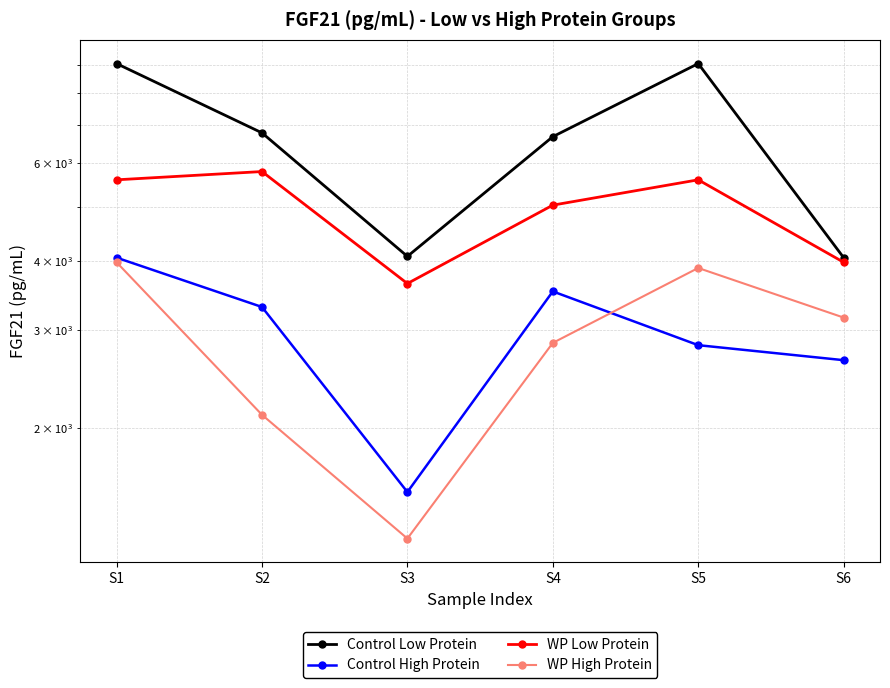

Reading left to right, list all the values displayed in this chart.

Control Low Protein: 9036.4	6785.4	4071.4	6678.8	9036.4	4050.2
Control High Protein: 4050.2	3302.6	1536.5	3522.3	2820.3	2650.6
WP Low Protein: 5587.8	5782.1	3638.9	5032.2	5587.8	3973.6
WP High Protein: 3973.6	2114.7	1267.7	2847.0	3880.8	3161.1